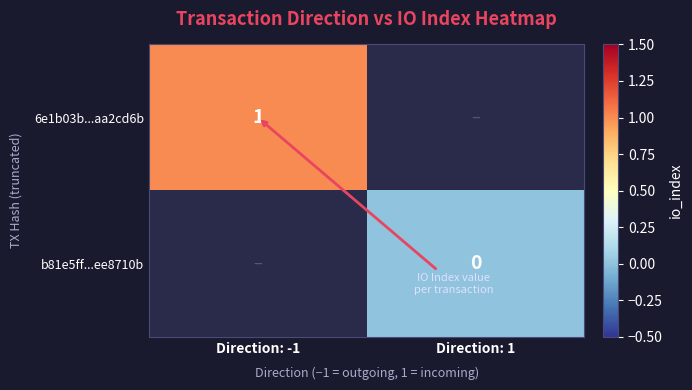

The 6e1b03b...aa2cd6b series shows 1 at Direction: -1. True or false?

True